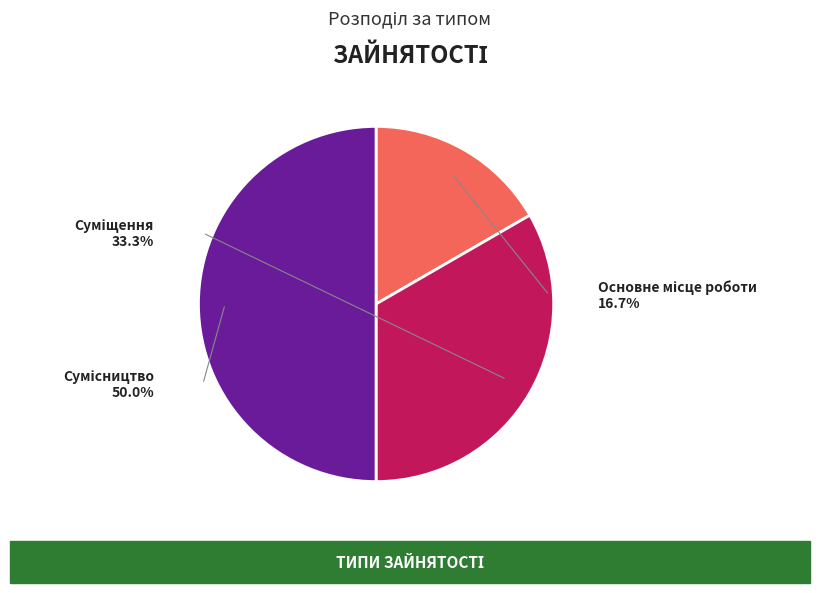

The Суміщення slice represents 48% of the pie. True or false?

False